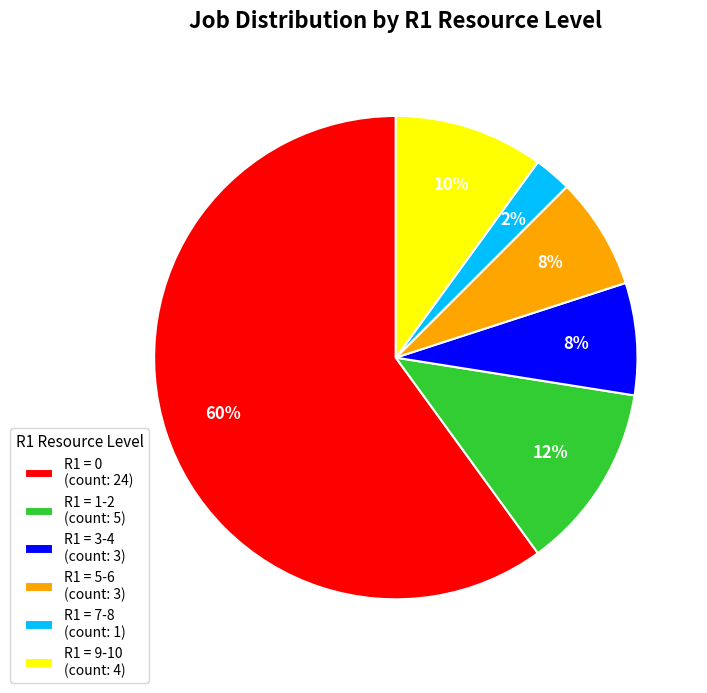

Which slice is the largest?

R1 = 0